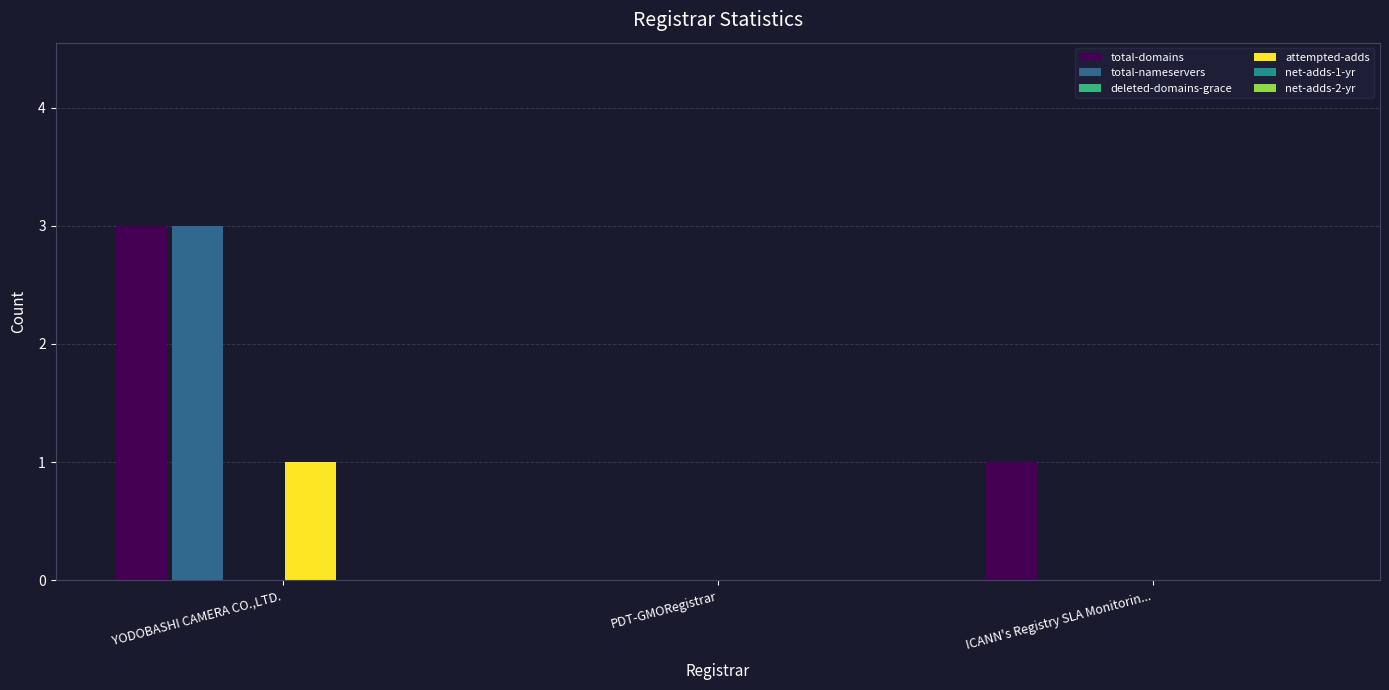

Count the number of data series in this chart.

3